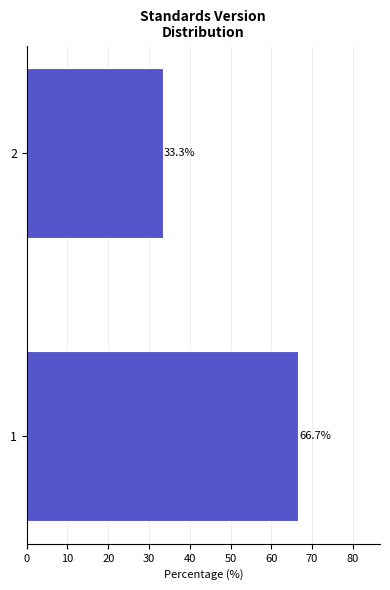

Reading top to bottom, extract all data points from this chart.

2=33.3	1=66.7